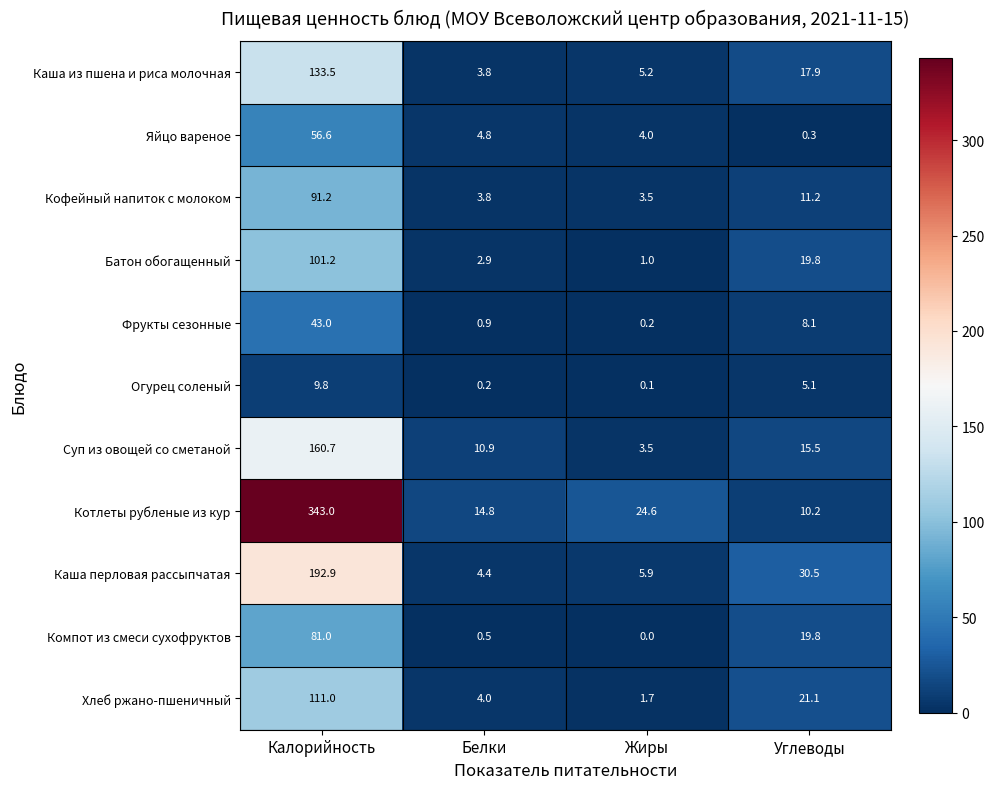

What is the maximum value shown in the chart?

343.0